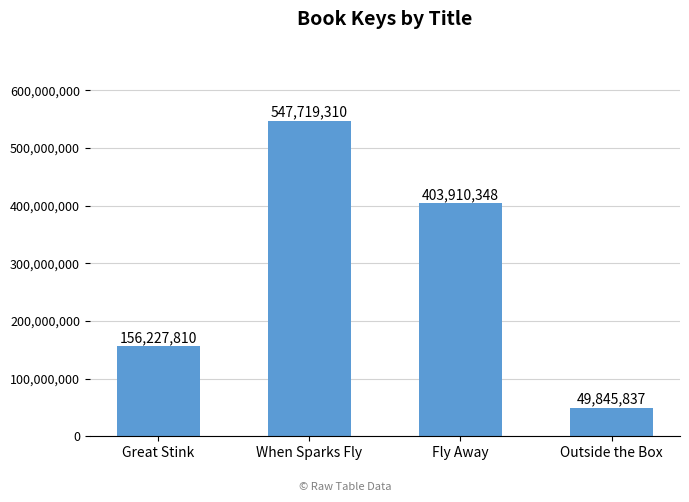

At which label is the value closest to 298782573?

Fly Away